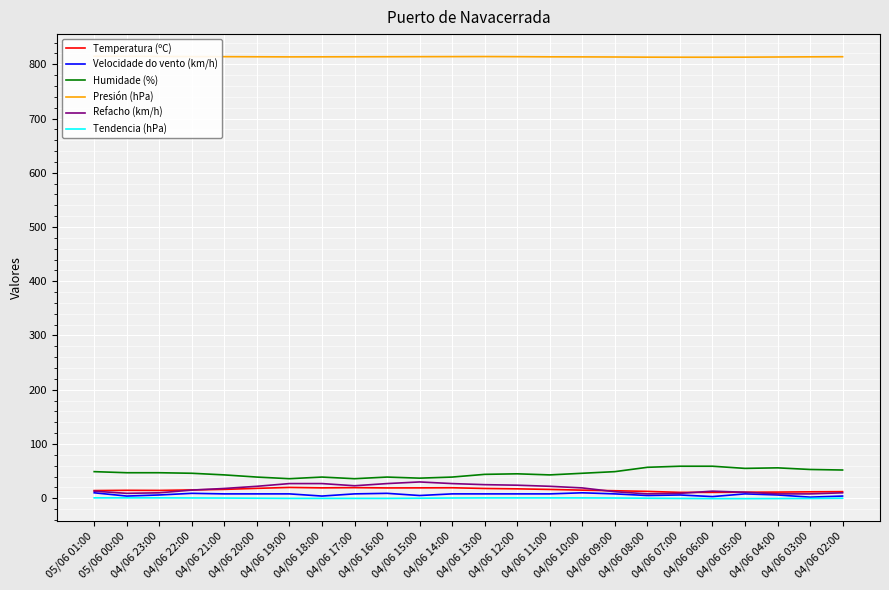

Which series has the largest range (max minus min)?

Humidade (%)